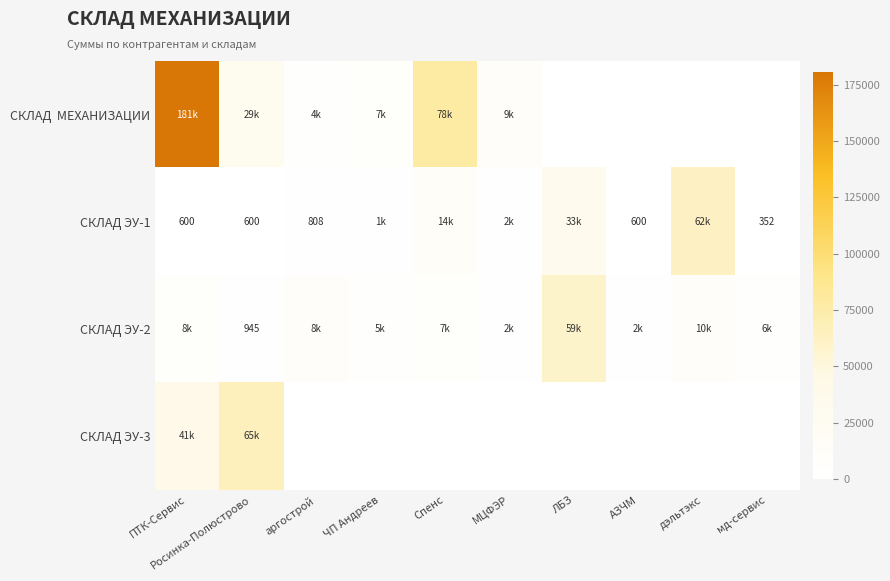

What is the difference between the СКЛАД ЭУ-3 values at Росинка-Полюстрово and Спенс?

65375.5